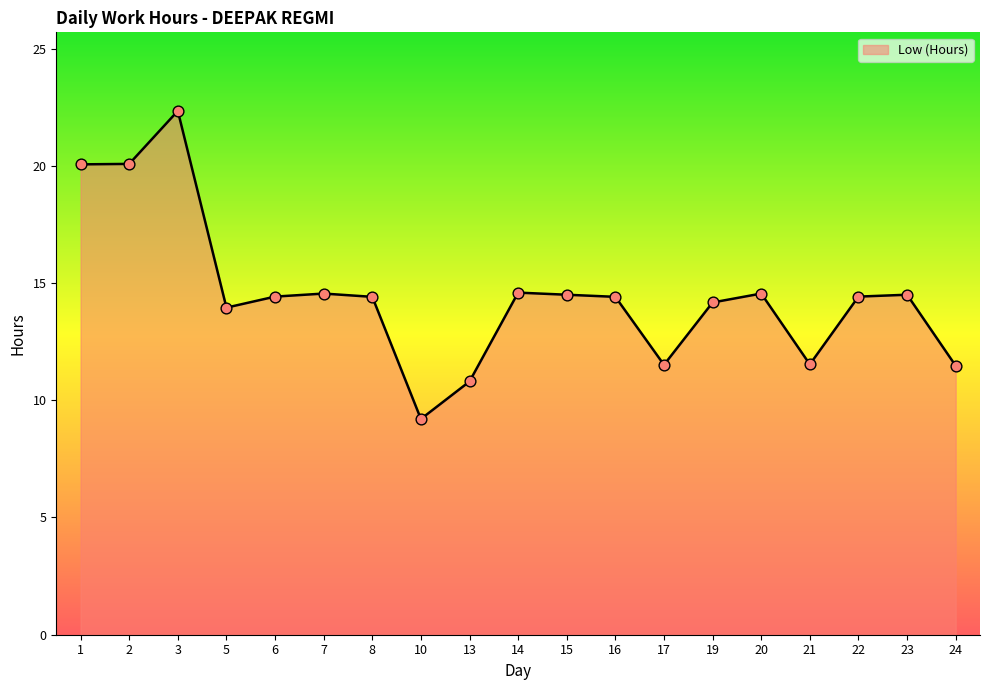

Which has a higher value, 22 or 17?

22